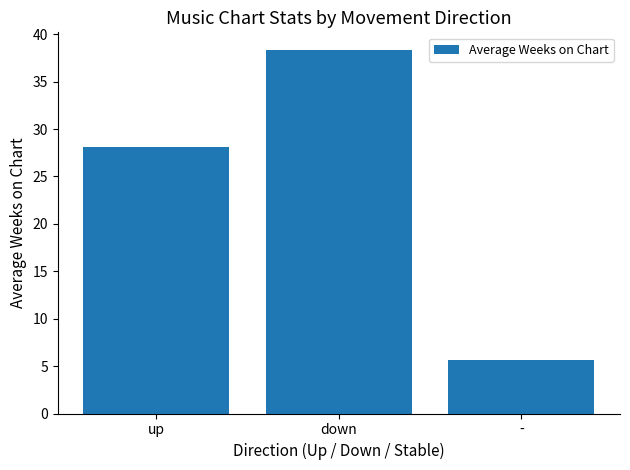

How many data points are less than 28?

1